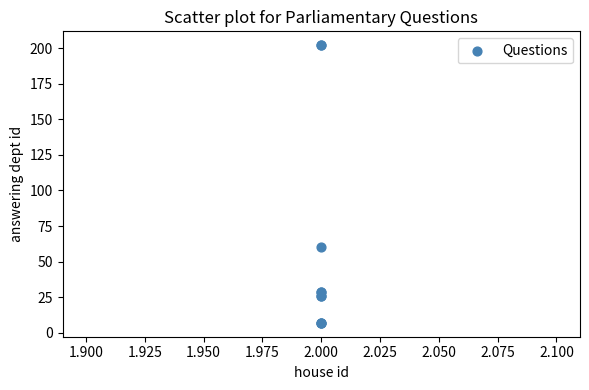

What Y value in the scatter plot is closest to 104?

60